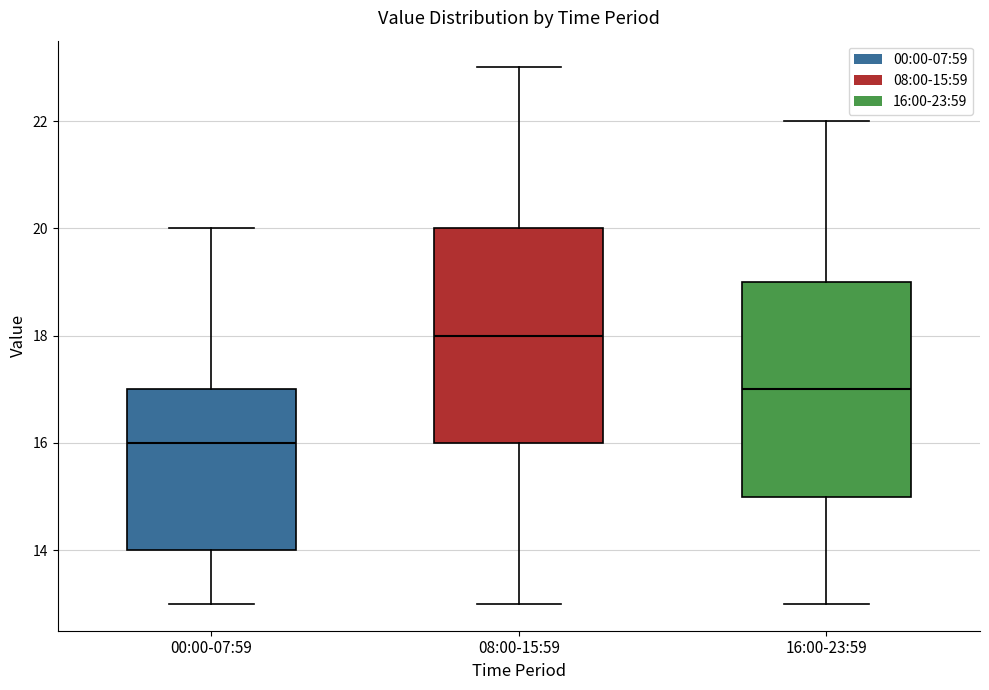

Reading left to right, transcribe this box plot: for each box, give where its median line is, the range the box spans, and where its two whiskers end, as read against the y-axis. The values are not printed on the chart, so give them approximately, as read against the axis.

00:00-07:59: median 16, box 14 to 17, whiskers 13 to 20
08:00-15:59: median 18, box 16 to 20, whiskers 13 to 23
16:00-23:59: median 17, box 15 to 19, whiskers 13 to 22